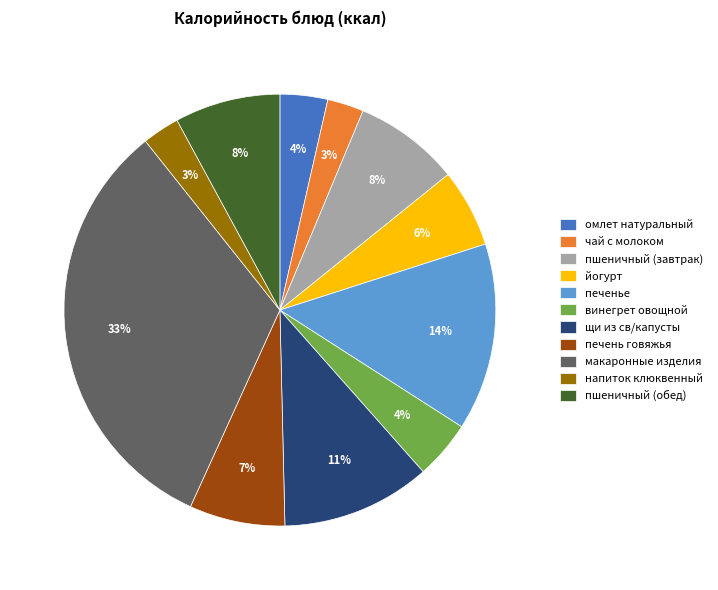

Between печень говяжья and напиток клюквенный, which is larger?

печень говяжья